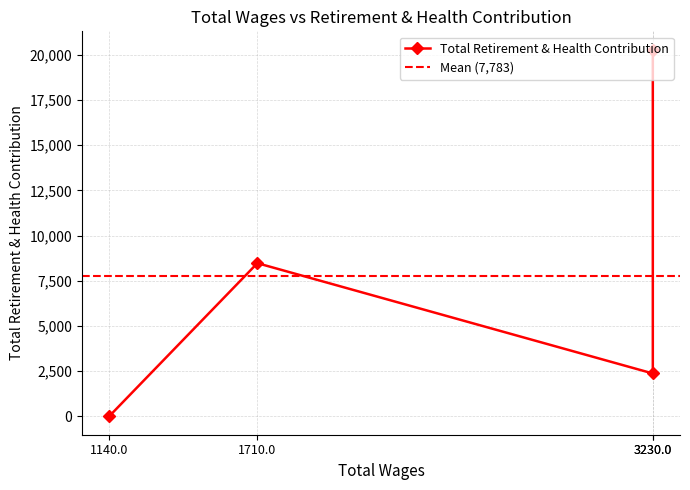

List the labels in order of value, largest first.

3230.0, 1710.0, 3230.0, 1140.0